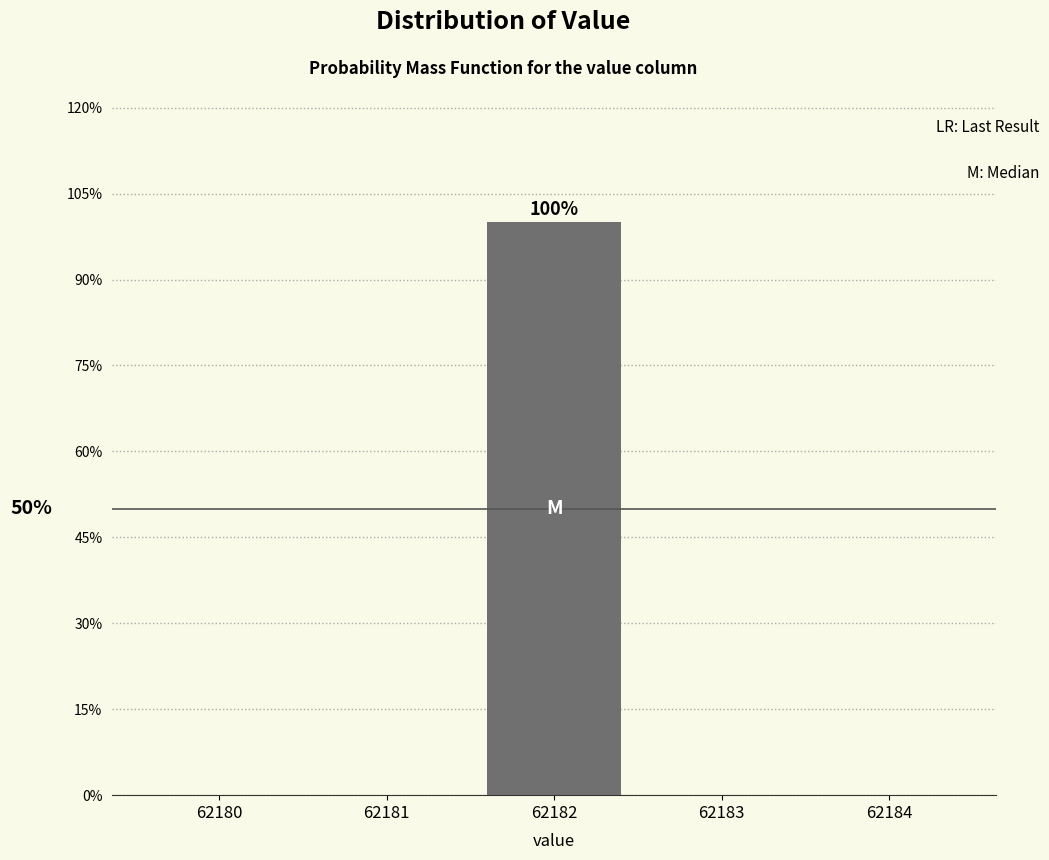

Are the bars horizontal?

No